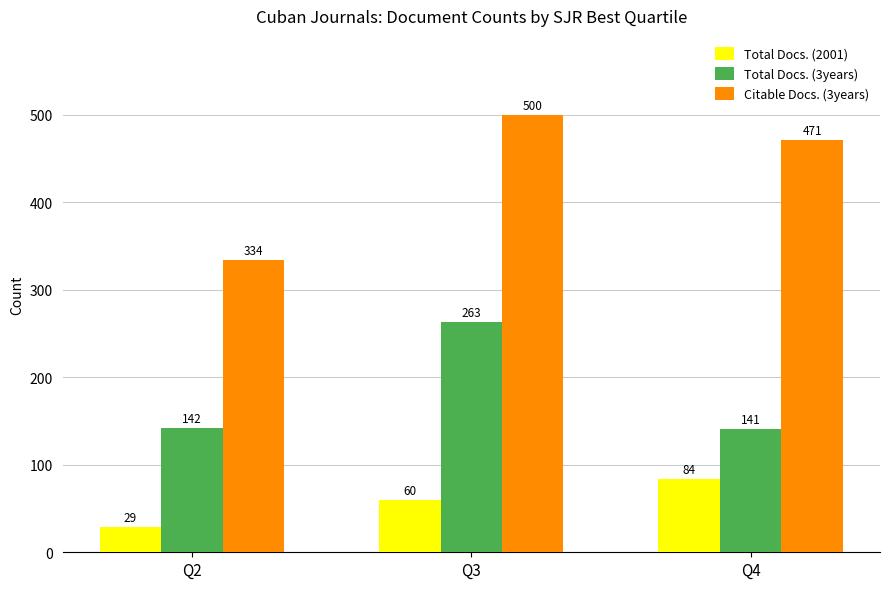

At which category is the sum across all series the highest?

Q3